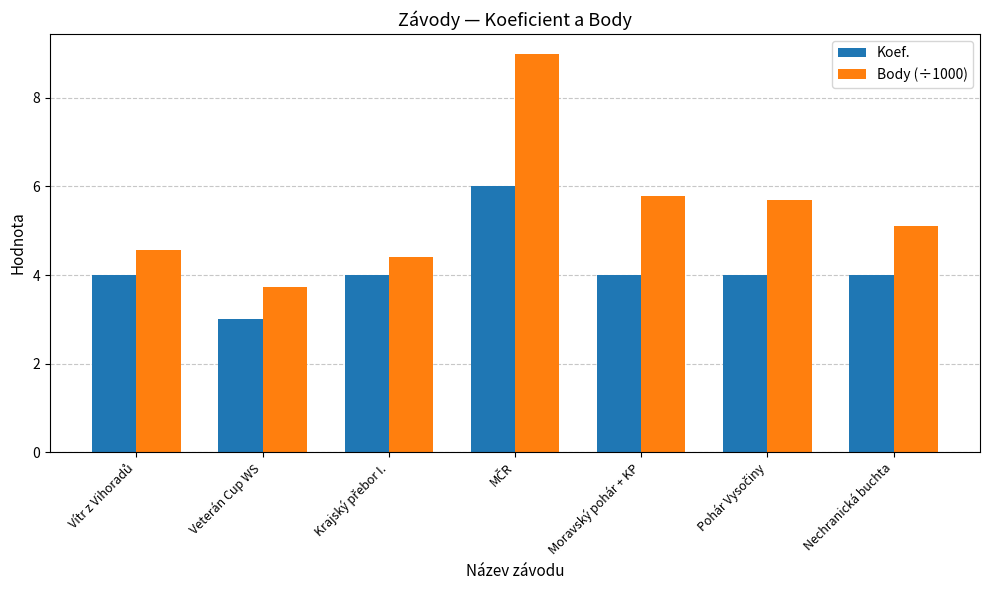

What is the minimum value for Body (÷1000)?

3.7